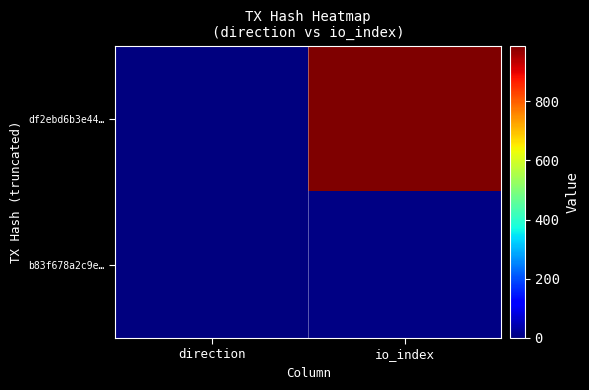

List the series in order of their overall mean, highest first.

df2ebd6b3e44…, b83f678a2c9e…